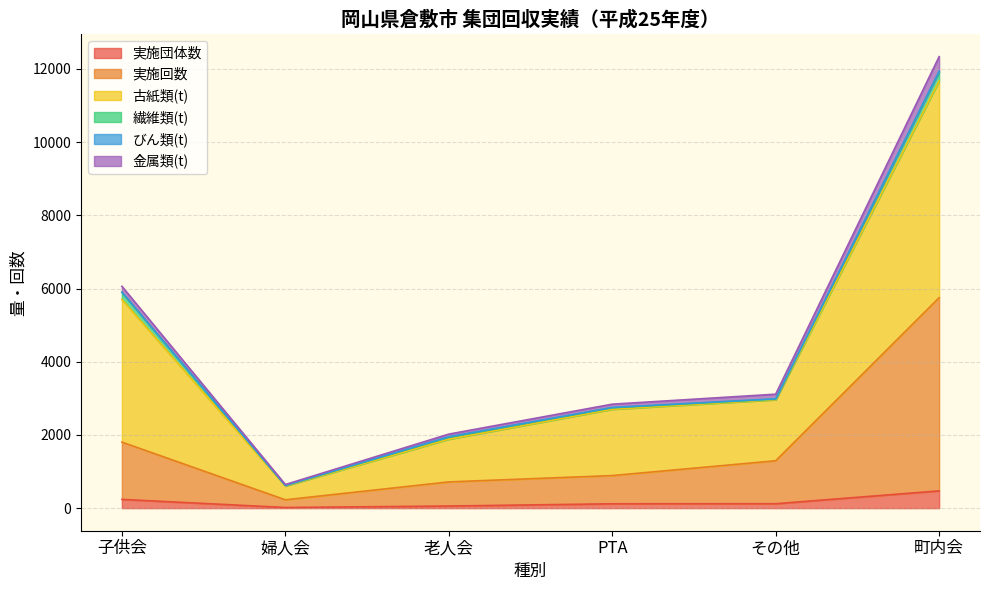

How many interior local valleys does the 実施回数 series have?

1